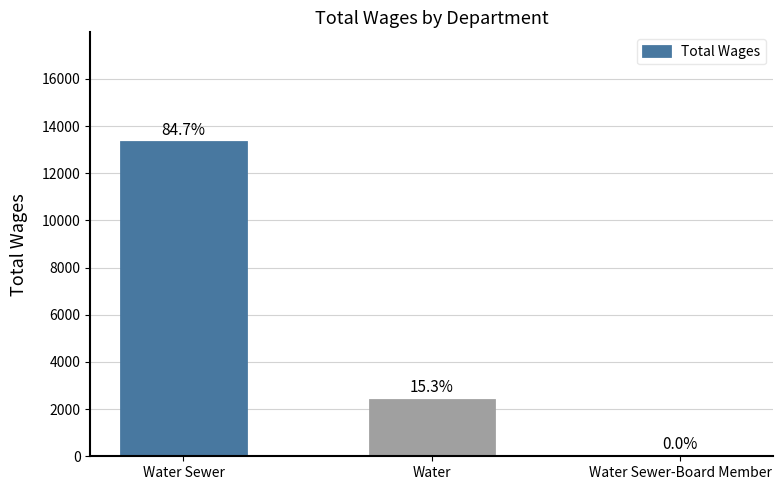

The value at Water is 1575. True or false?

False